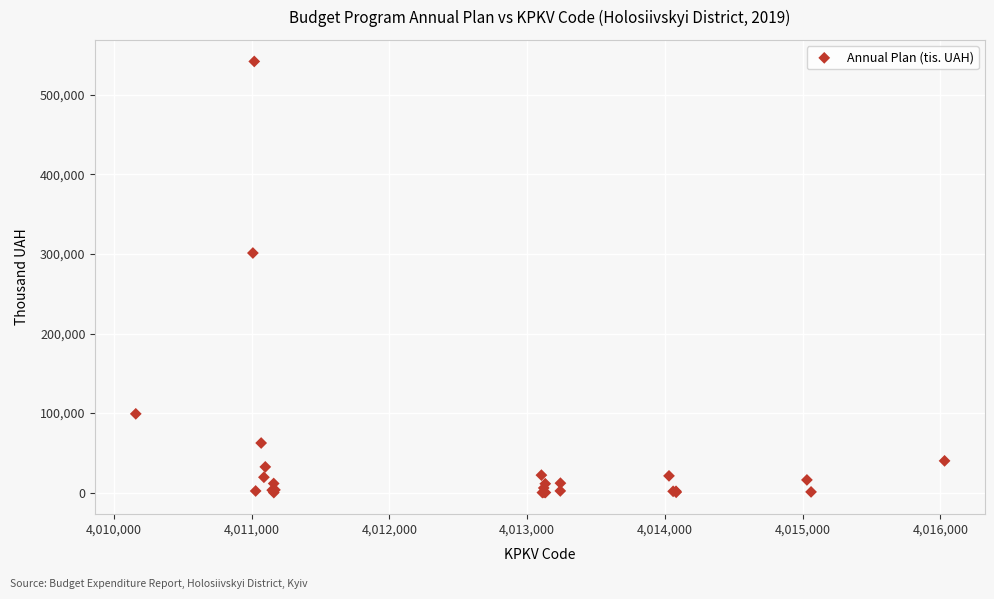

What Y value in the scatter plot is closest to 270997?

301172.5